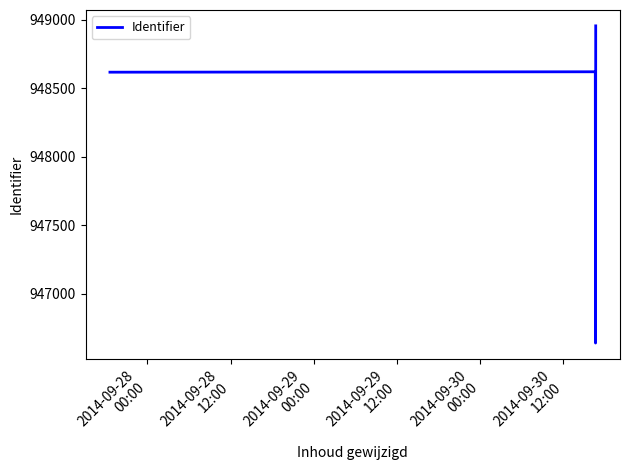

True or false: the data has more than 1 interior local peaks.

False